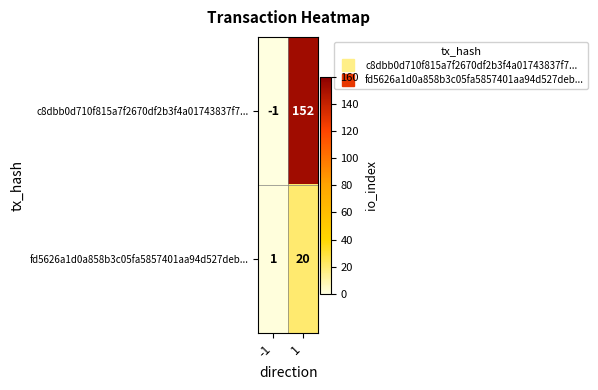

Rank the series by their maximum value, from highest to lowest.

c8dbb0d710f815a7f2670df2b3f4a01743837f7..., fd5626a1d0a858b3c05fa5857401aa94d527deb...